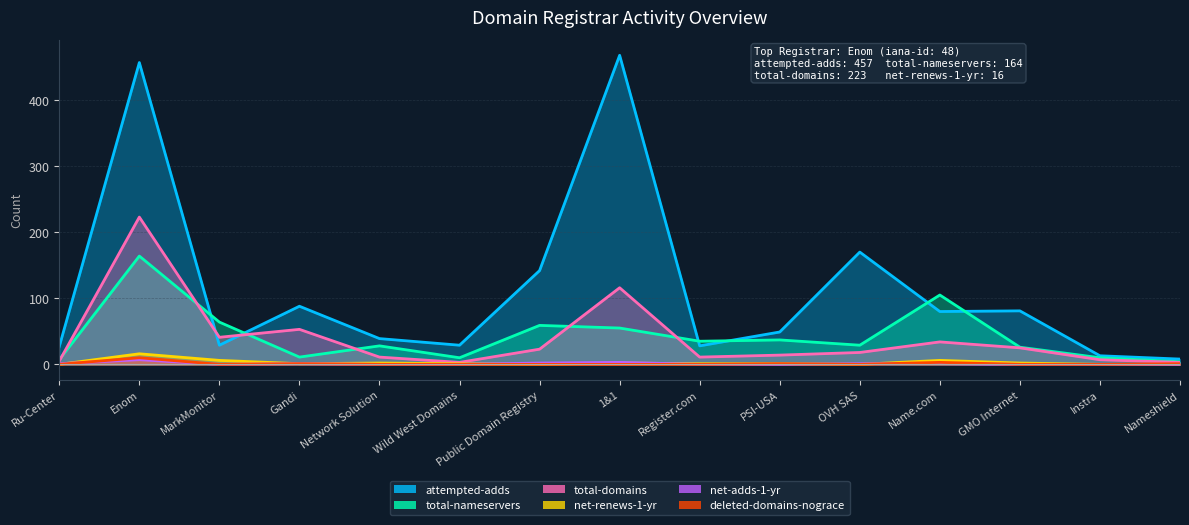

What is the total value across all series at PSI-USA?

102